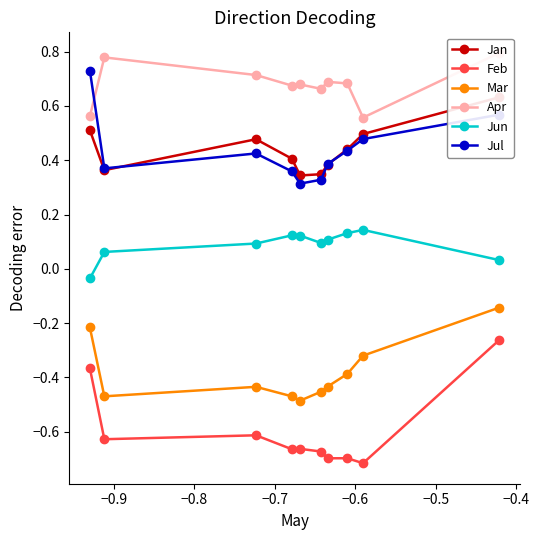

True or false: Jan and Mar cross at least once.

False